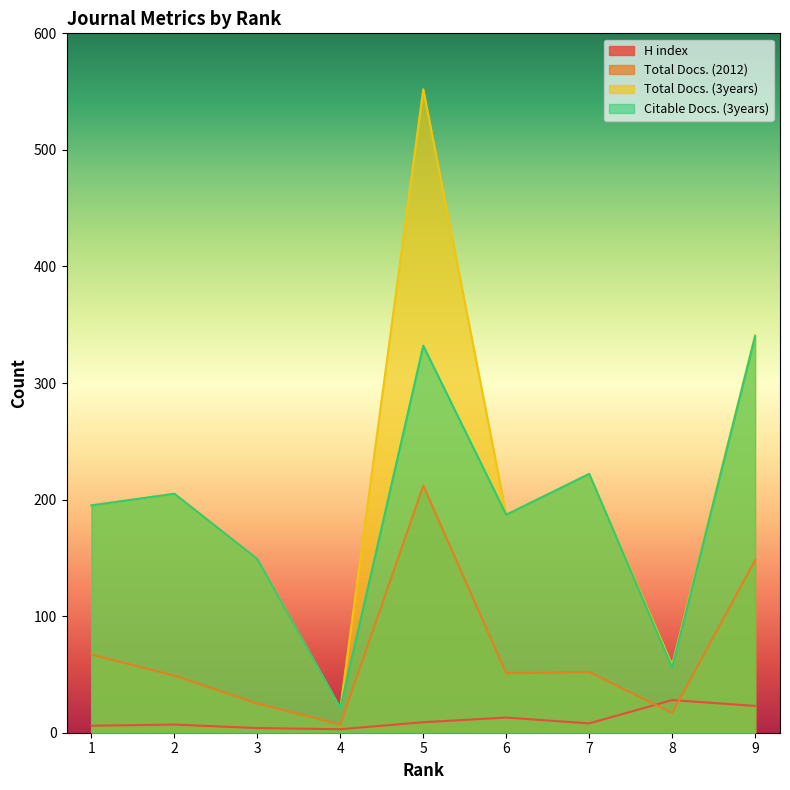

Is the value of Total Docs. (3years) at 3 greater than the value of H index at 4?

Yes